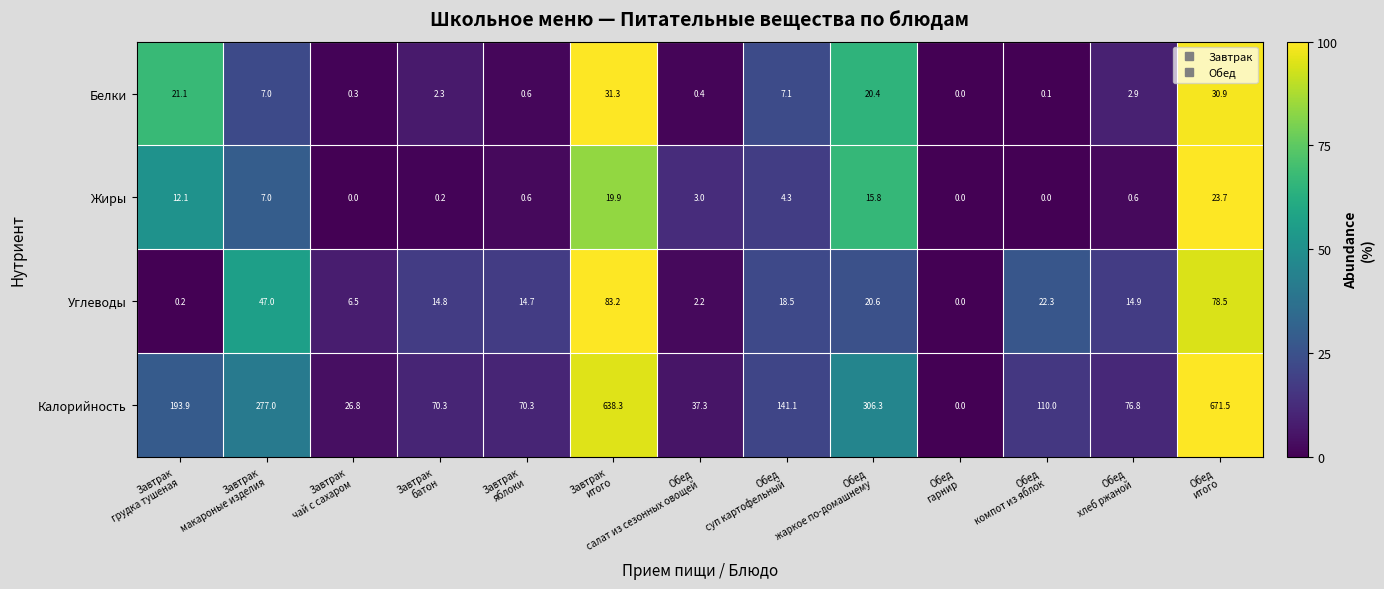

Which series changed the most between Завтрак
итого and Обед
итого?

Калорийность